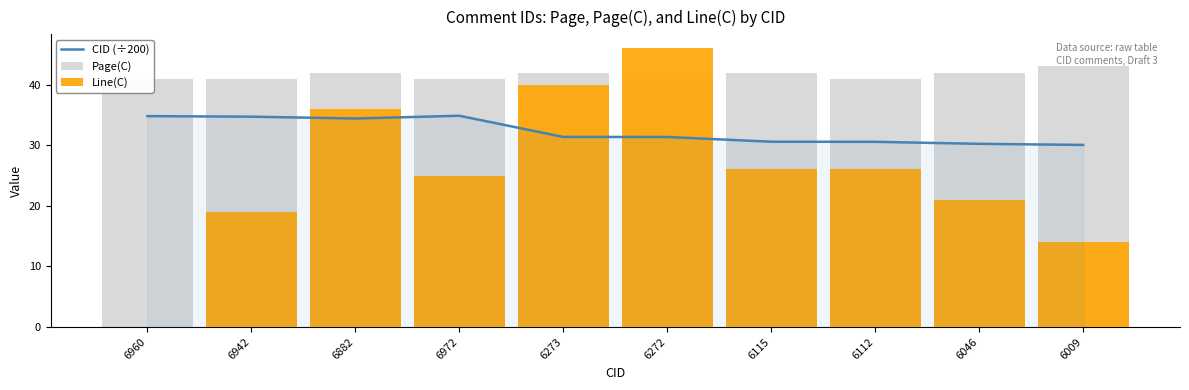

What is the highest value of the Line(C) series?

46.0